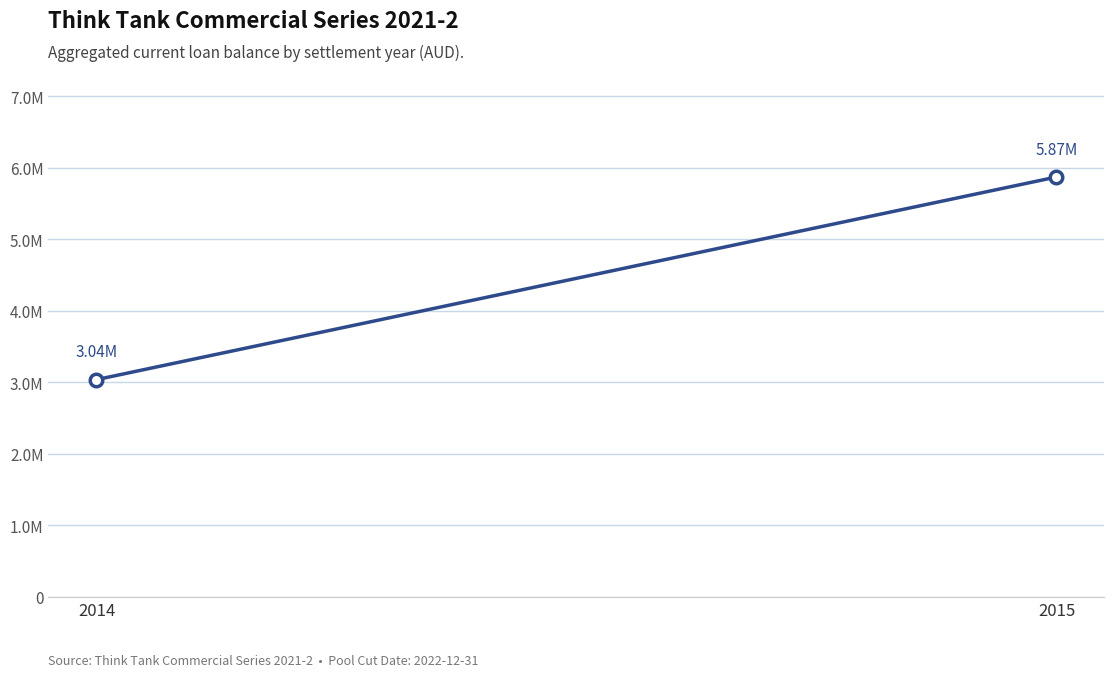

What is the average value?

4455141.1